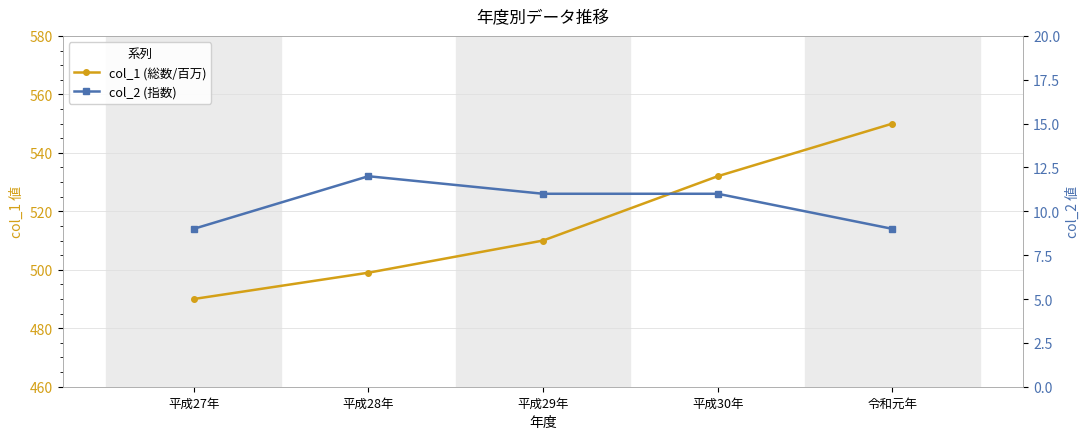

What is the smallest value displayed?

9